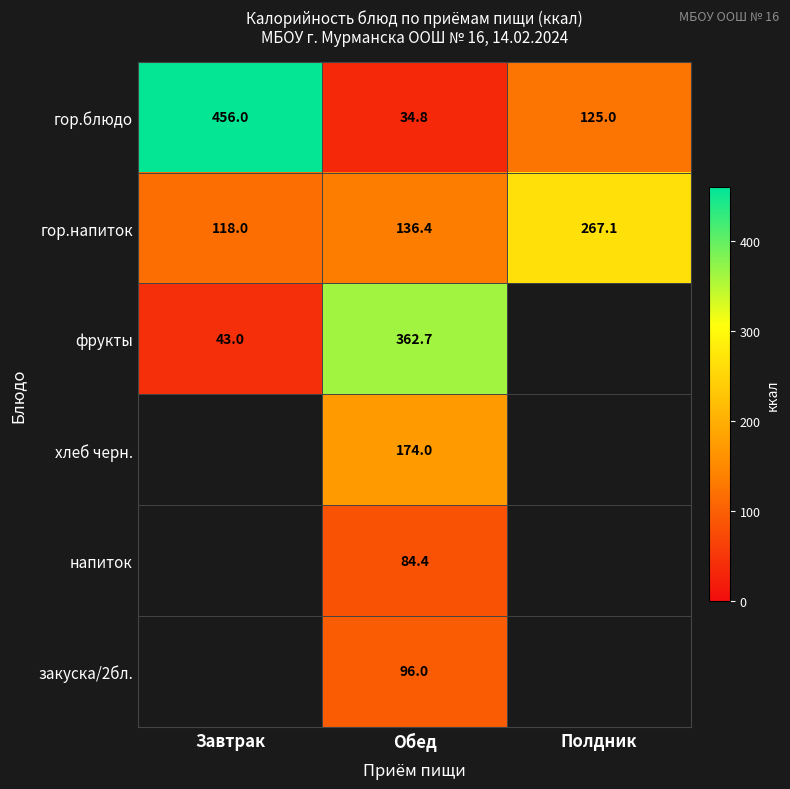

At Обед, list the series in order from largest to smallest.

фрукты, хлеб черн., гор.напиток, закуска/2бл., напиток, гор.блюдо